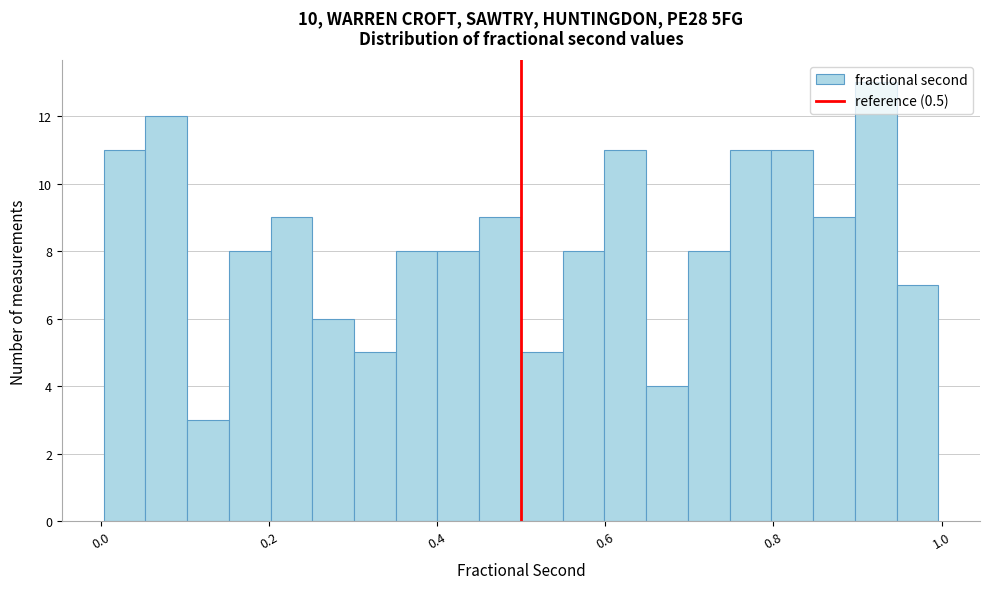

Around what value on the x-axis is the tallest bar? Give the approximate position of its centre, as read against the axis.

0.92